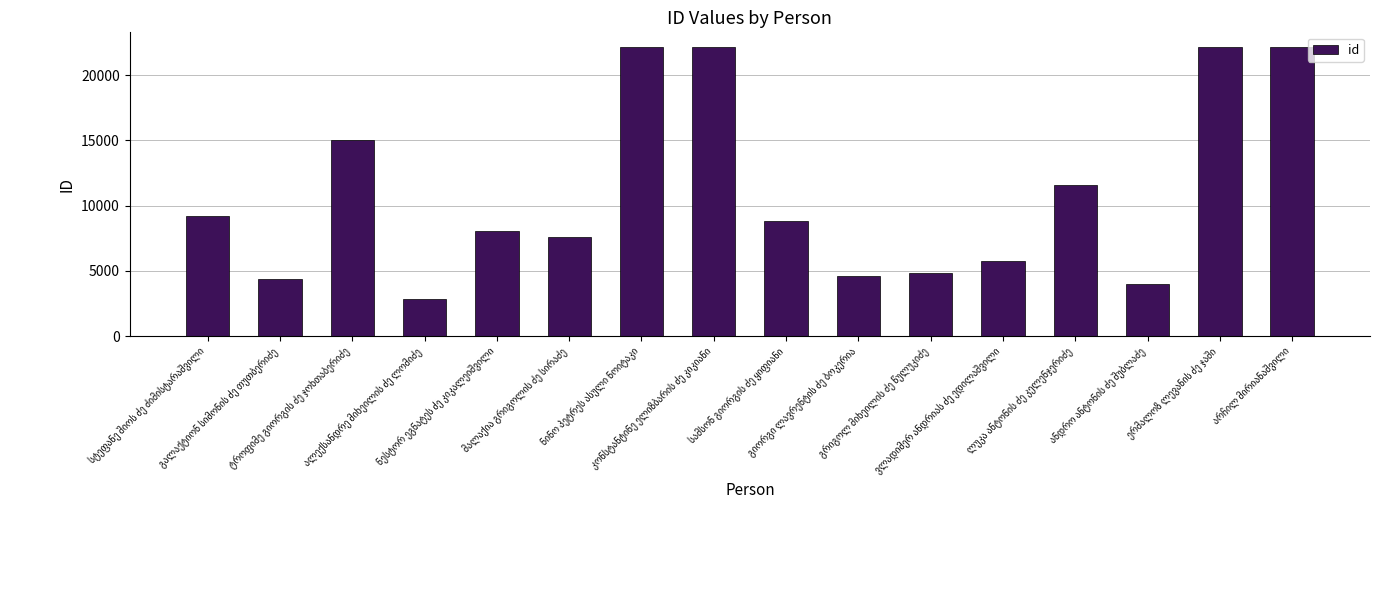

What is the greatest value displayed?

22175